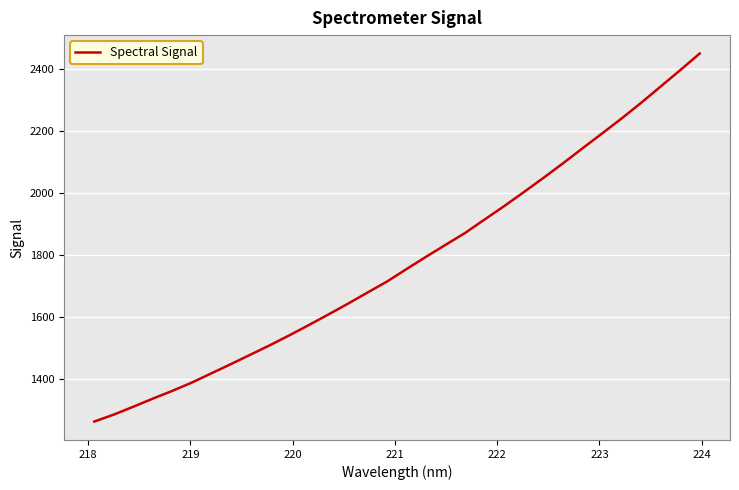

What is the maximum value shown in the chart?

2451.0